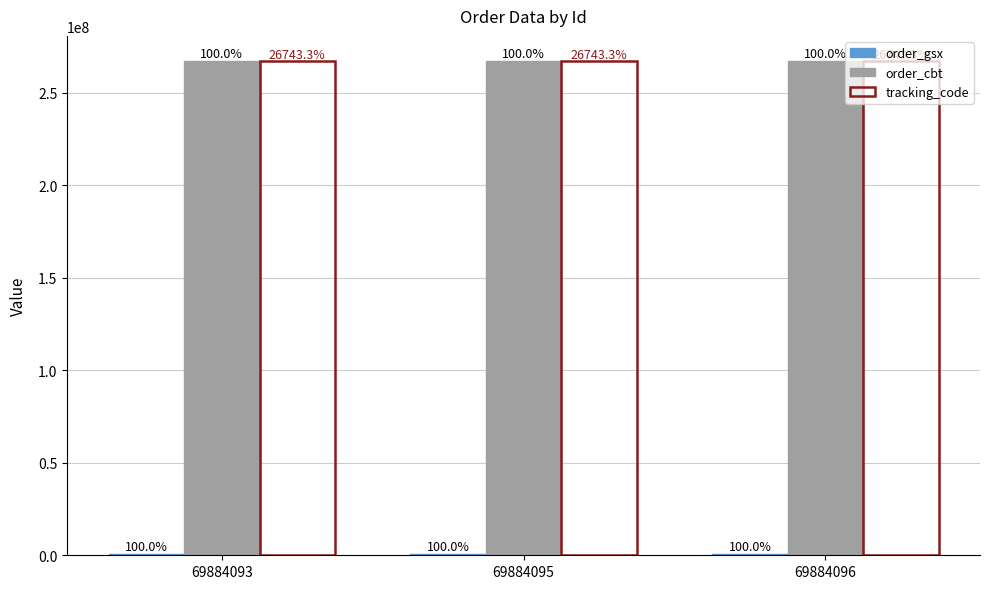

How many groups of bars are there?

3